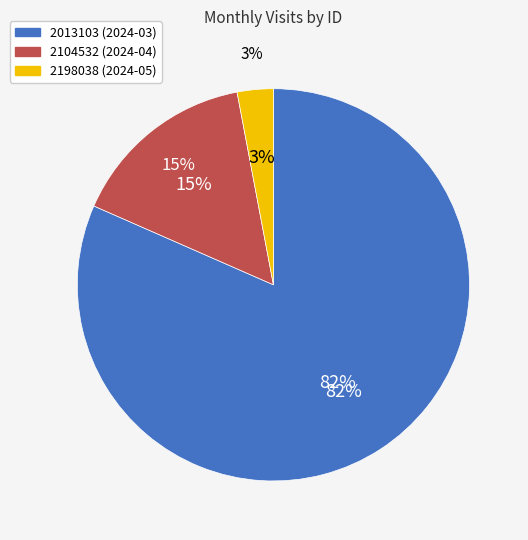

Which category accounts for the majority?

2013103